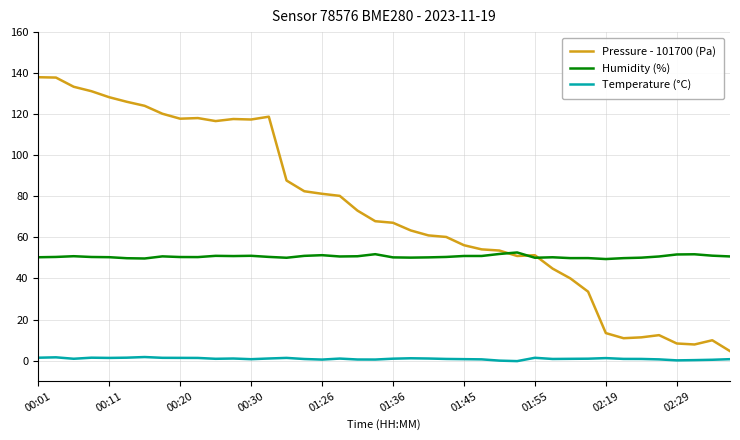

How many distinct data groups are displayed?

3